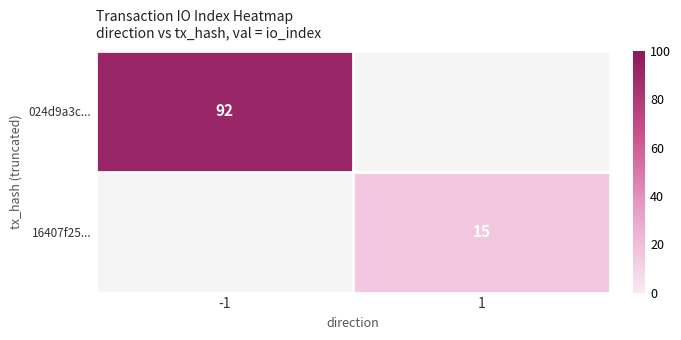

The 024d9a3c... series shows 92 at -1. True or false?

True